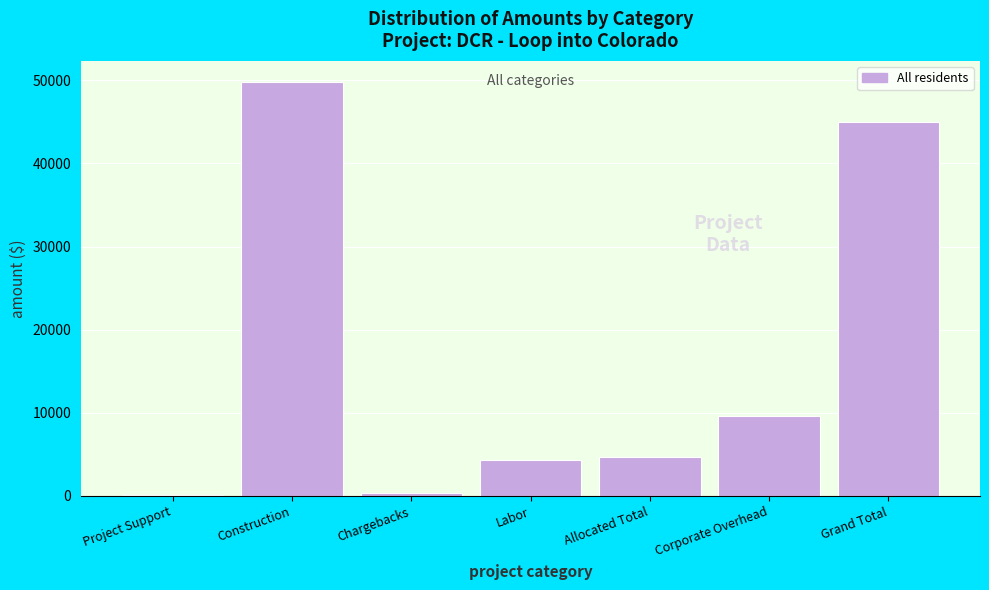

True or false: the data shows 71706.3 at Construction.

False